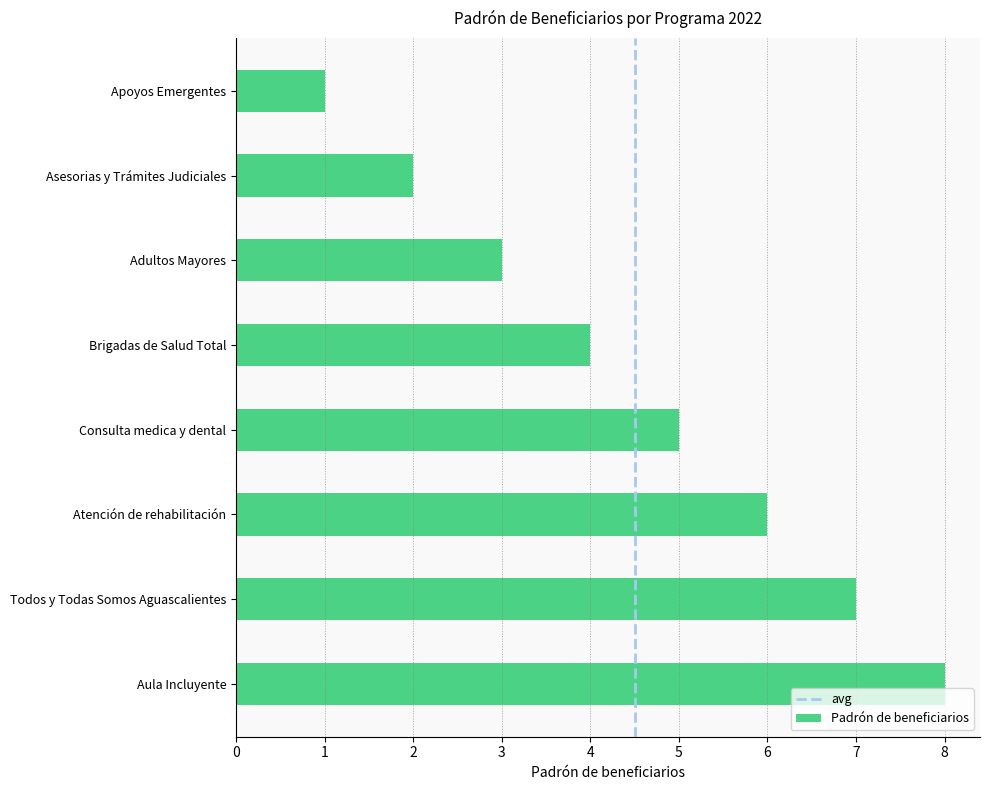

How many data points are less than 5?

4